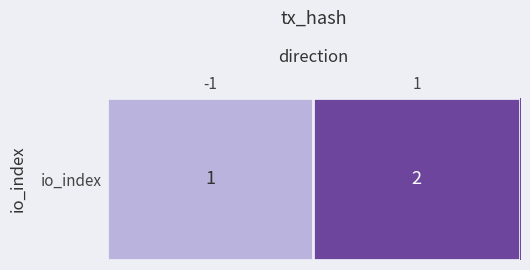

What is the approximate value at 1?

2